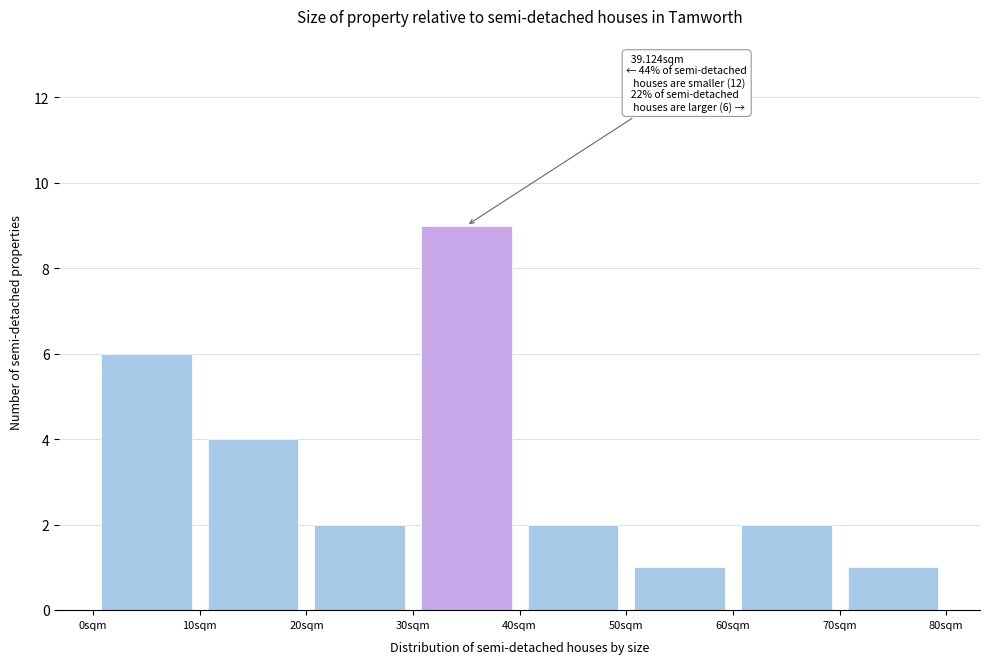

Over which range of the x-axis is the bar tallest?

30 to 40